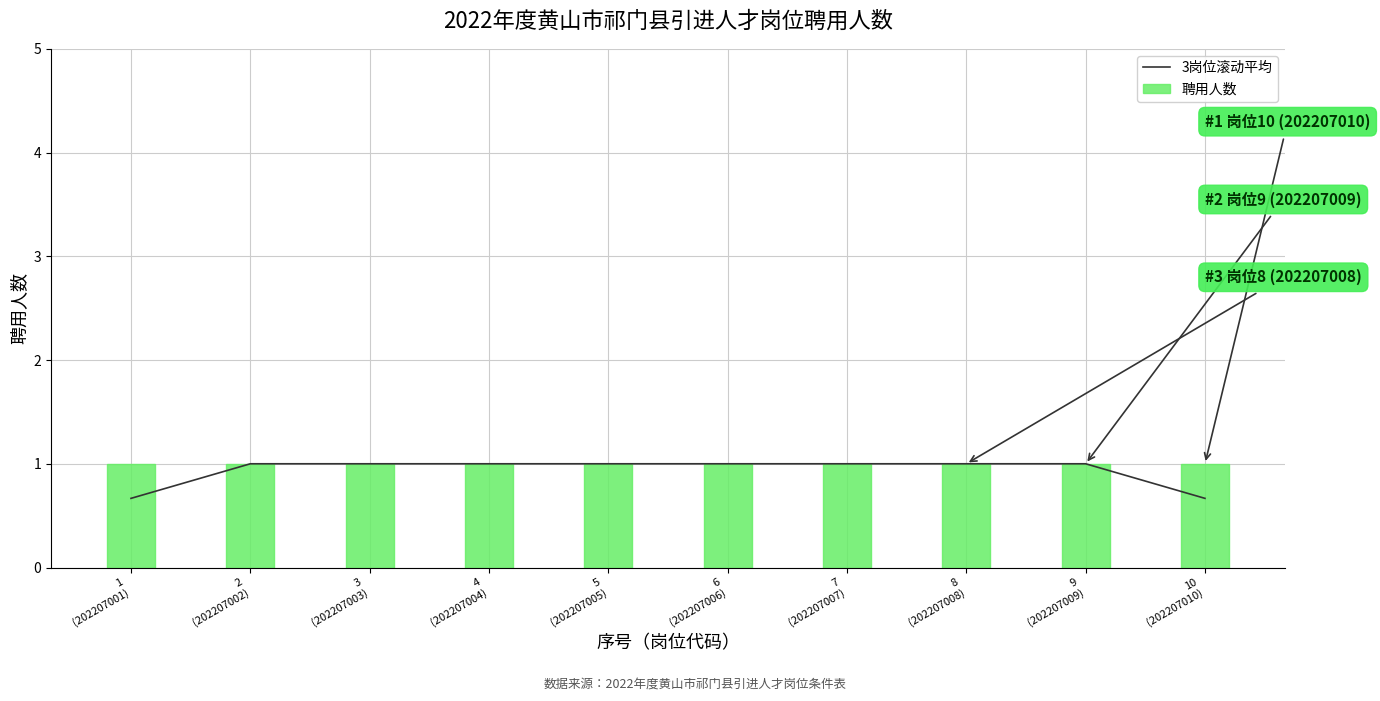

What position from the right is 2
(202207002)?

9